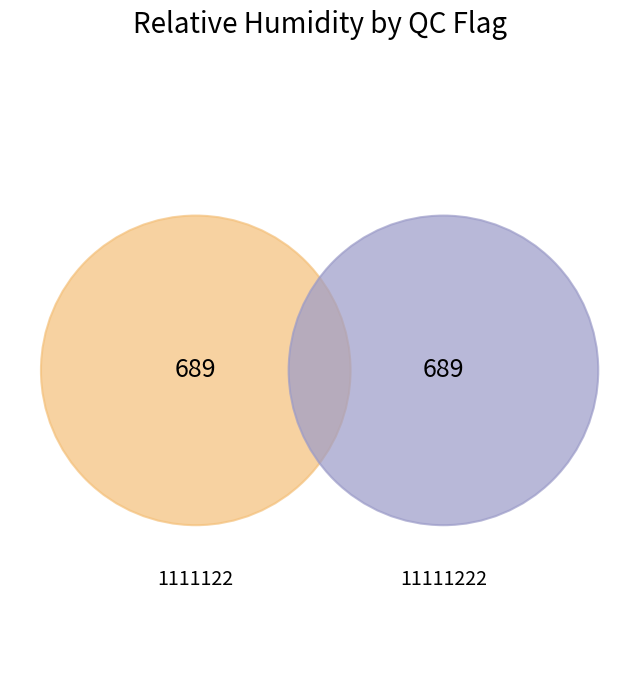

What is the largest slice in the pie chart?

11111222